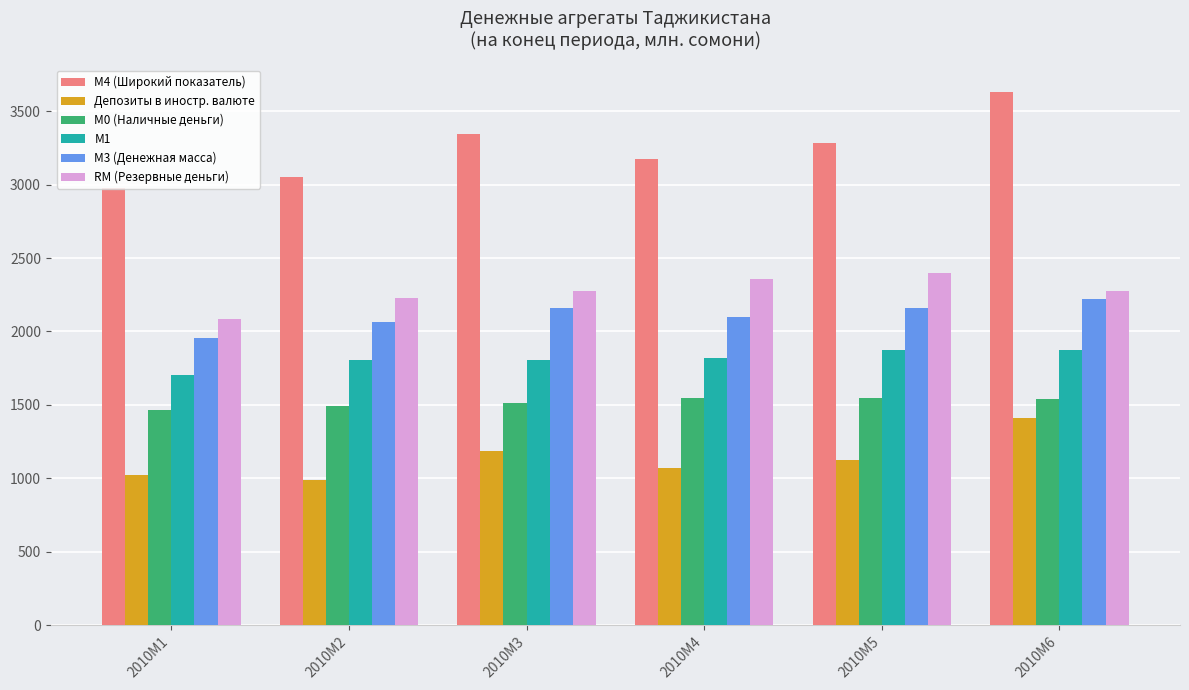

What is the sum of all RM (Резервные деньги) values?

13622.2